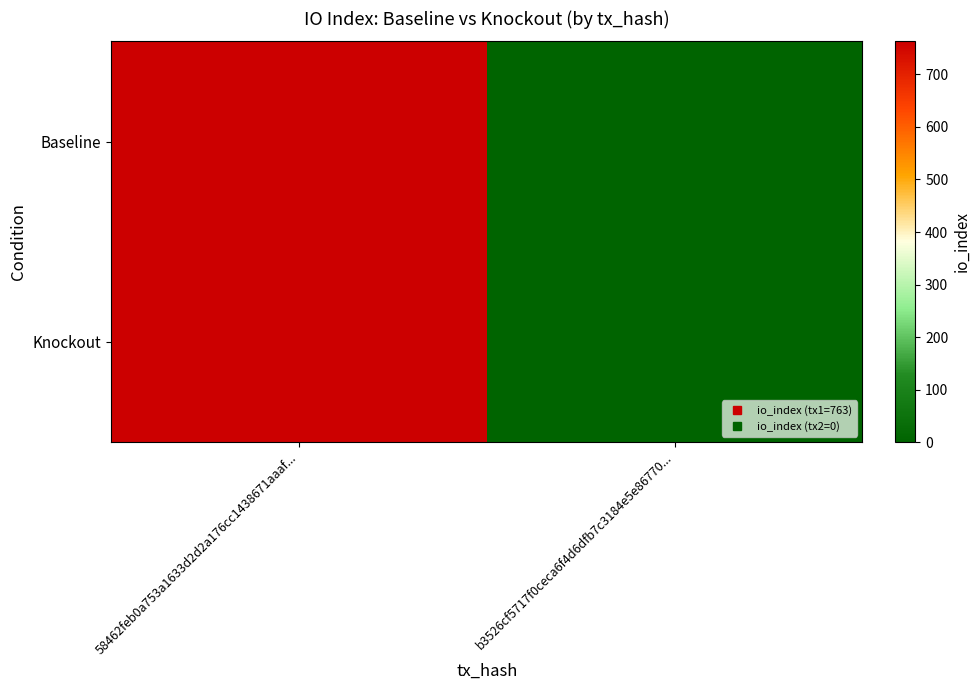

Which series has the largest total across all categories?

Baseline